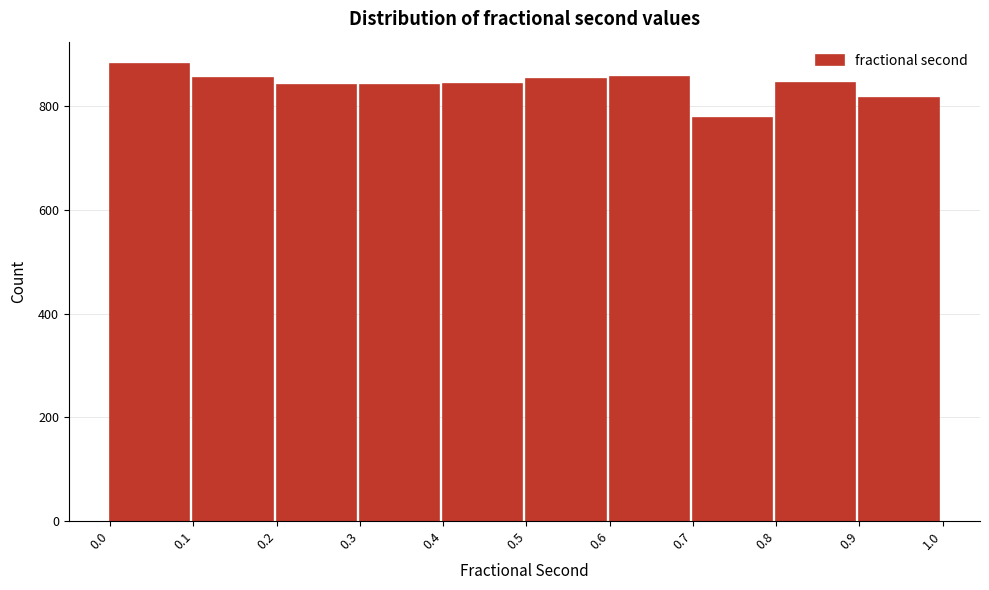

Over which range of the x-axis is the bar tallest?

0.0 to 0.1